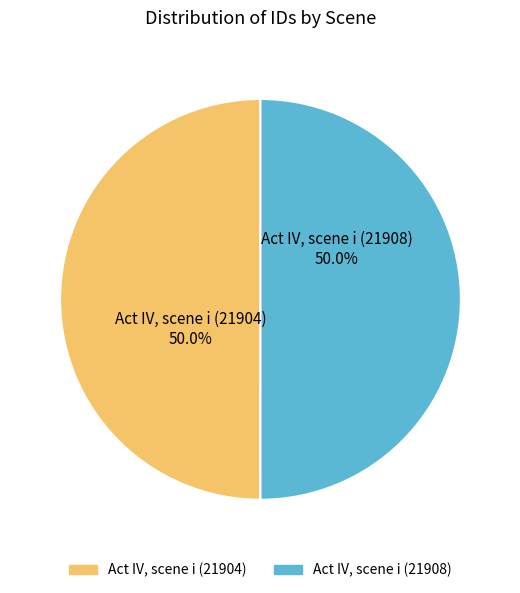

Approximately how many times larger is the value at Act IV, scene i (21908) compared to Act IV, scene i (21904)?

1.0